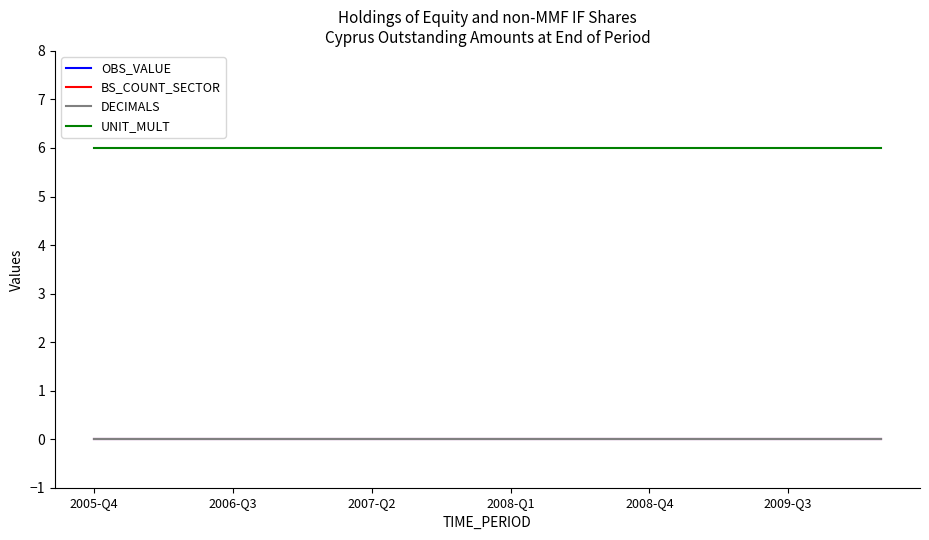

Is this an area chart (filled region under the line)?

No